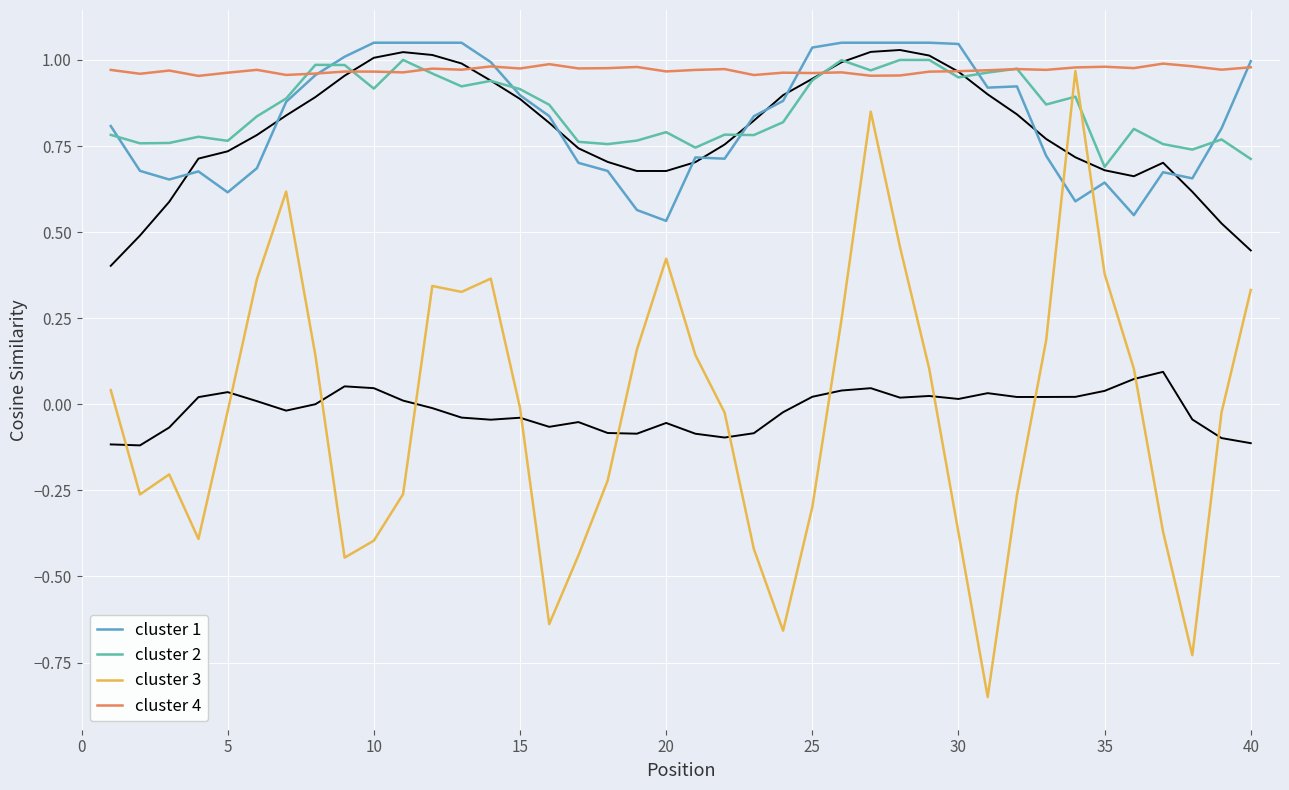

True or false: cluster 3 and cluster 2 intersect in this chart.

True